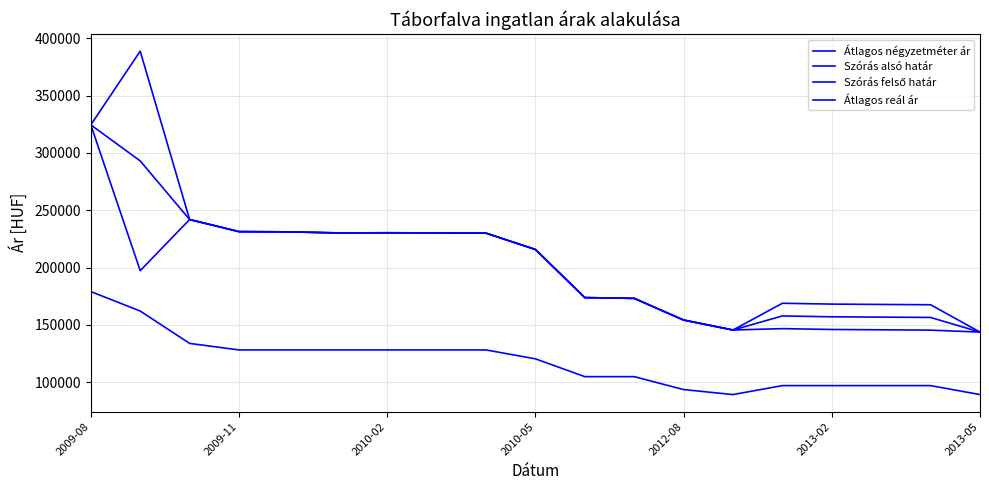

Does the chart display data point markers on the line(s)?

No